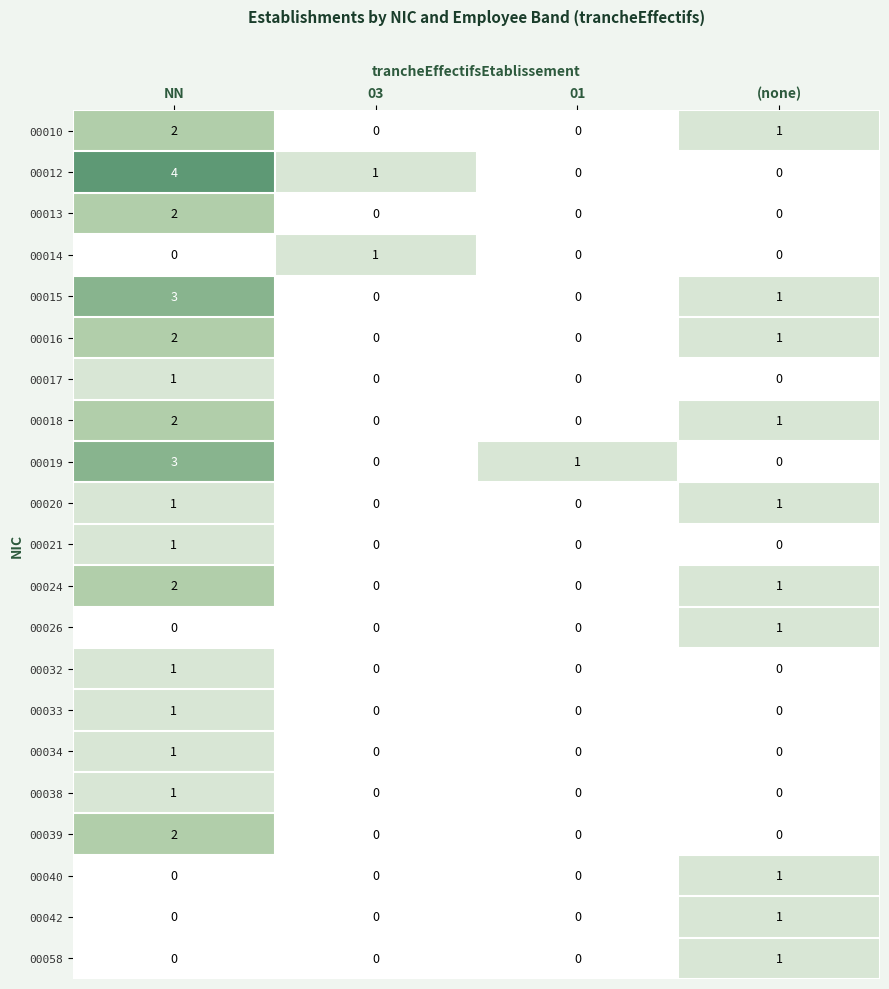

What is the difference between the maximum and minimum values in the 00019 series?

3